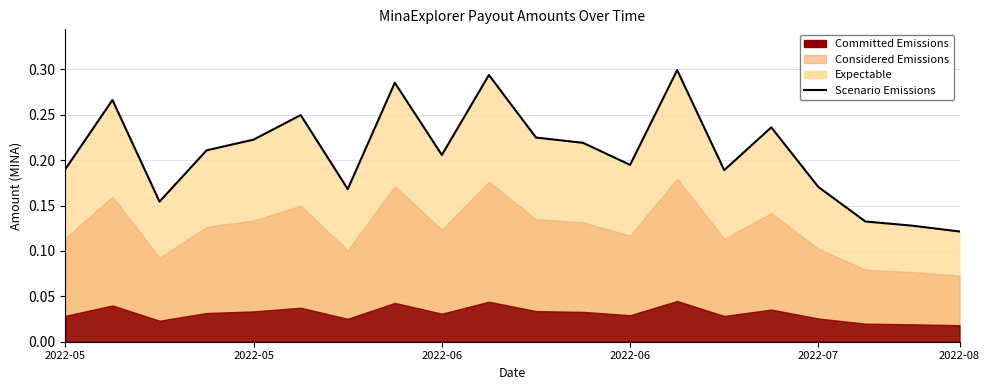

Reading left to right, list all the values displayed in this chart.

0.2	0.3	0.2	0.2	0.2	0.2	0.2	0.3	0.2	0.3	0.2	0.2	0.2	0.3	0.2	0.2	0.2	0.1	0.1	0.1